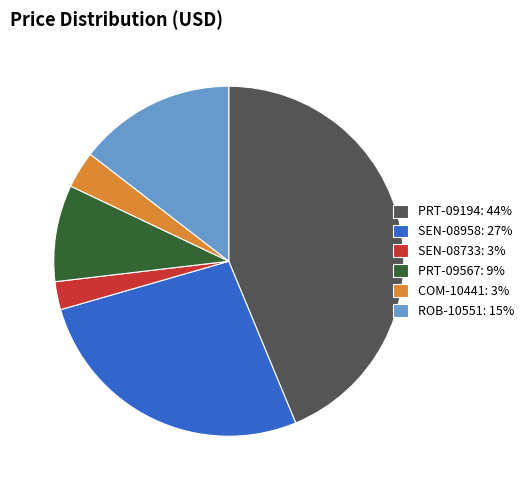

What is the largest slice in the pie chart?

PRT-09194